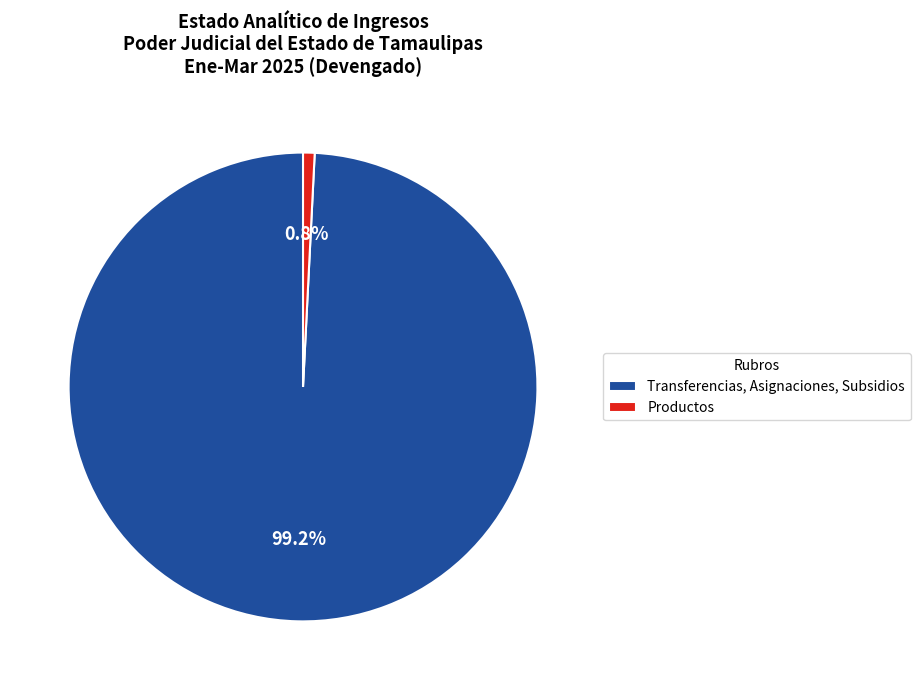

To the nearest percent, what is the average slice percentage?

50%